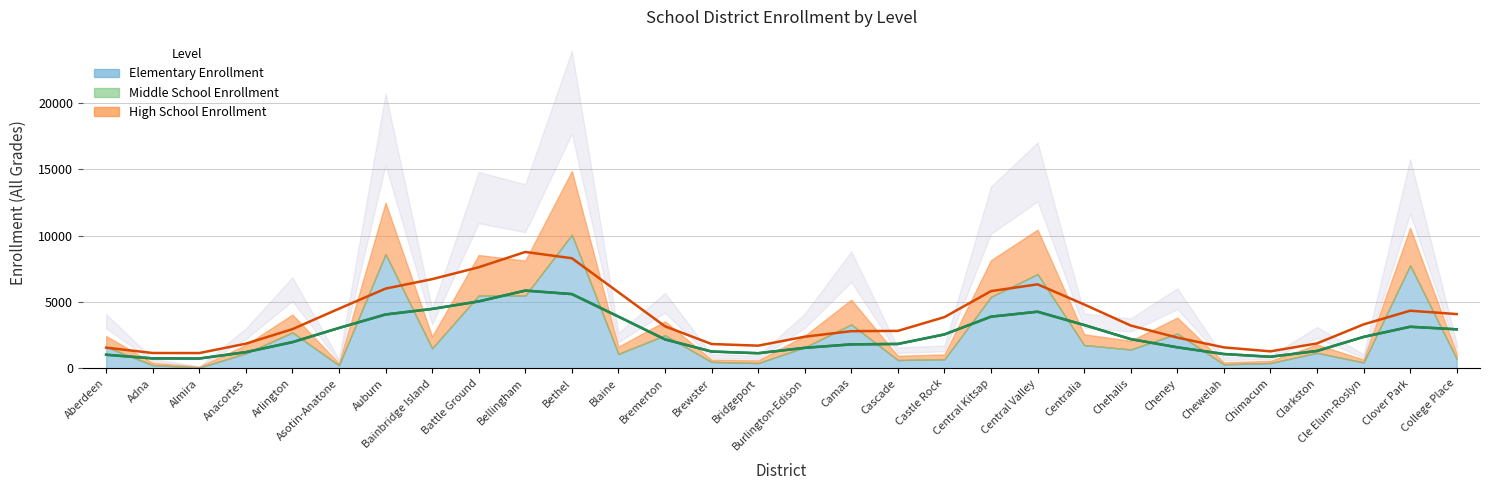

What is the sum of all Elementary Enrollment values?

76890